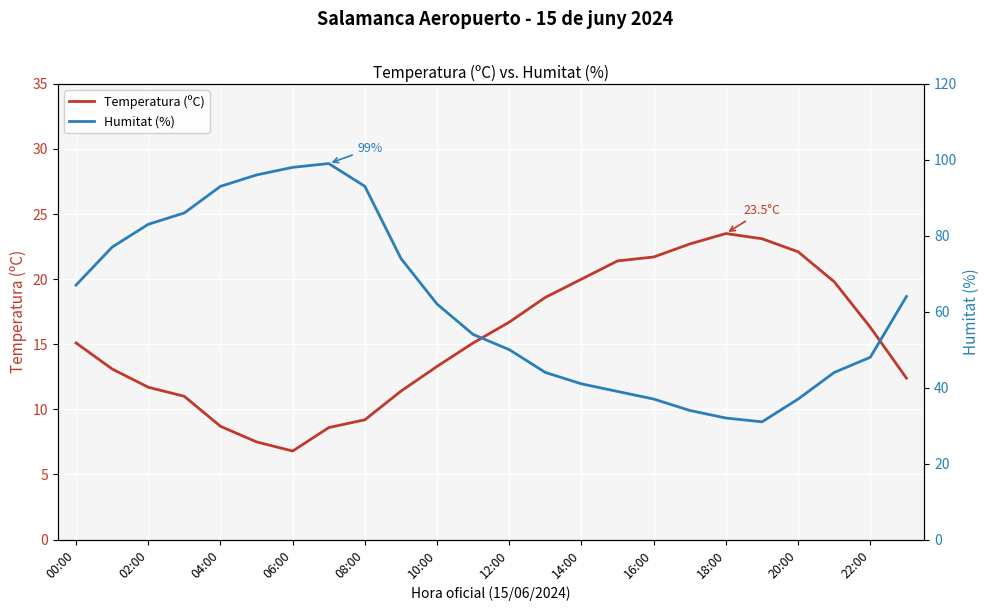

What is the difference between the Temperatura (ºC) values at 13 and 16?

3.1